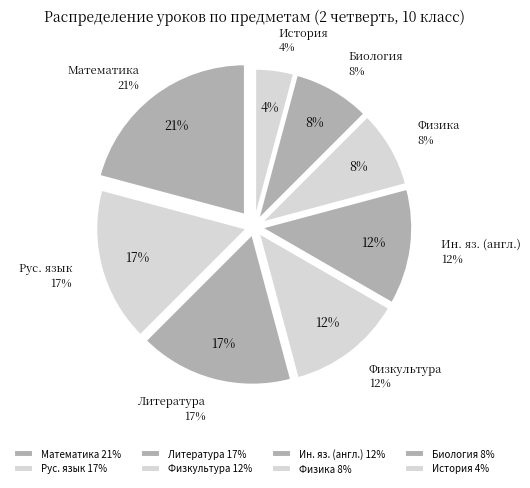

Between Биология and Ин. яз. (англ.), which is larger?

Ин. яз. (англ.)